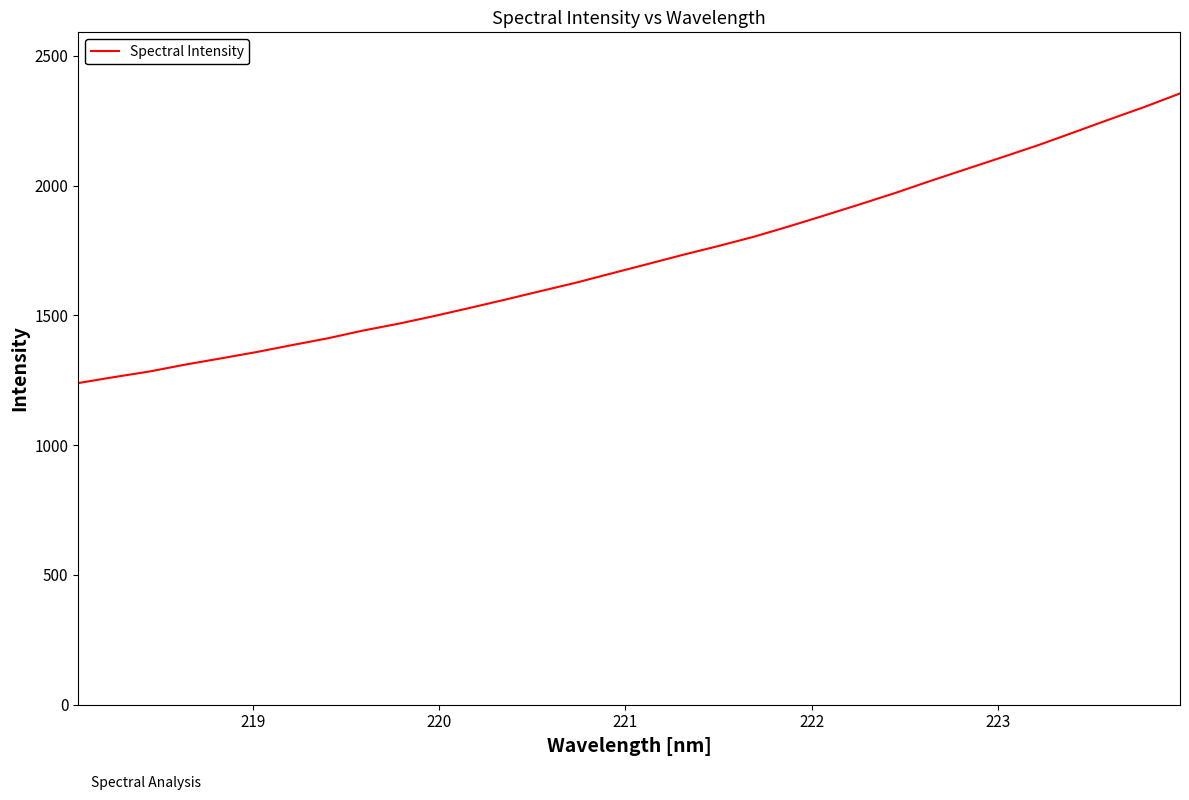

What is the difference between the maximum and minimum values?

1116.0